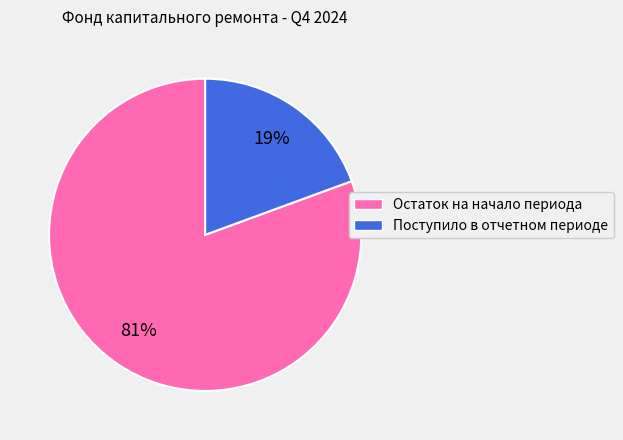

How many slices are in this pie chart?

2